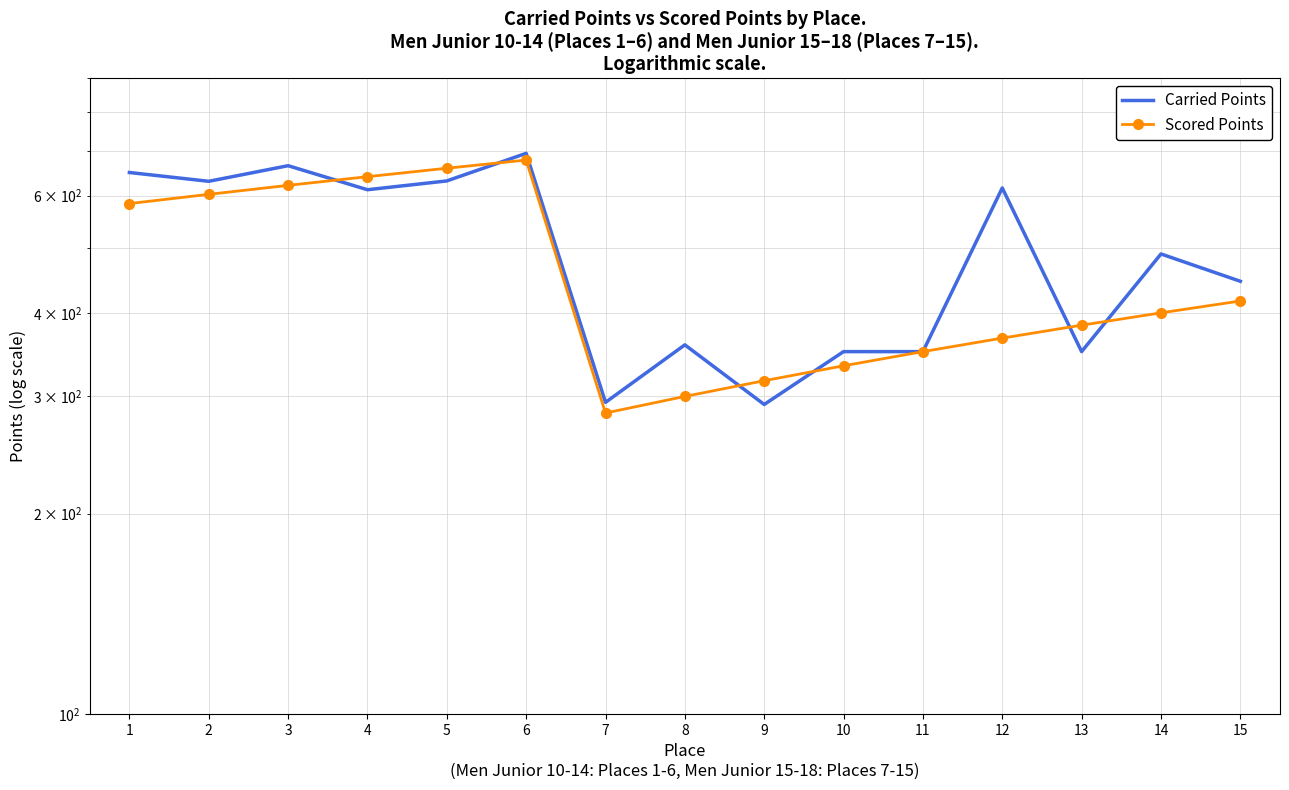

Which label corresponds to the largest value in the chart?

6